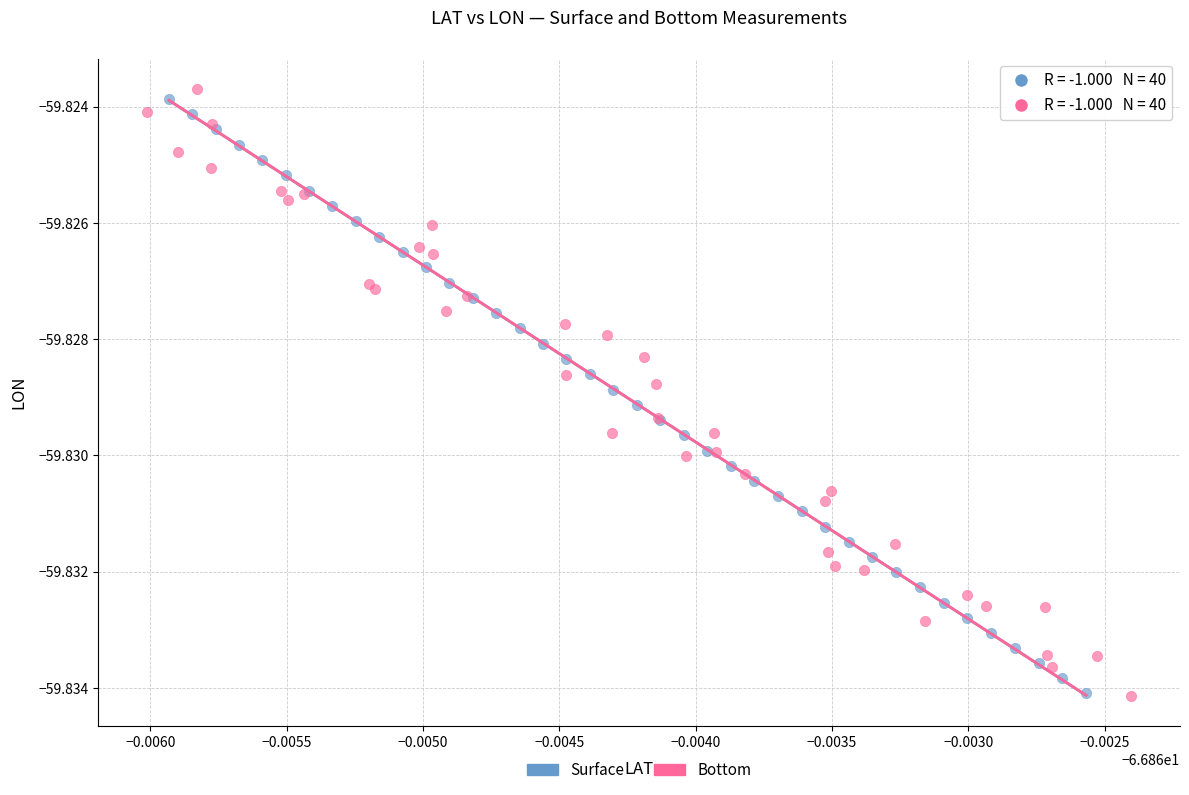

Which series has the largest Y range (max minus min)?

Bottom